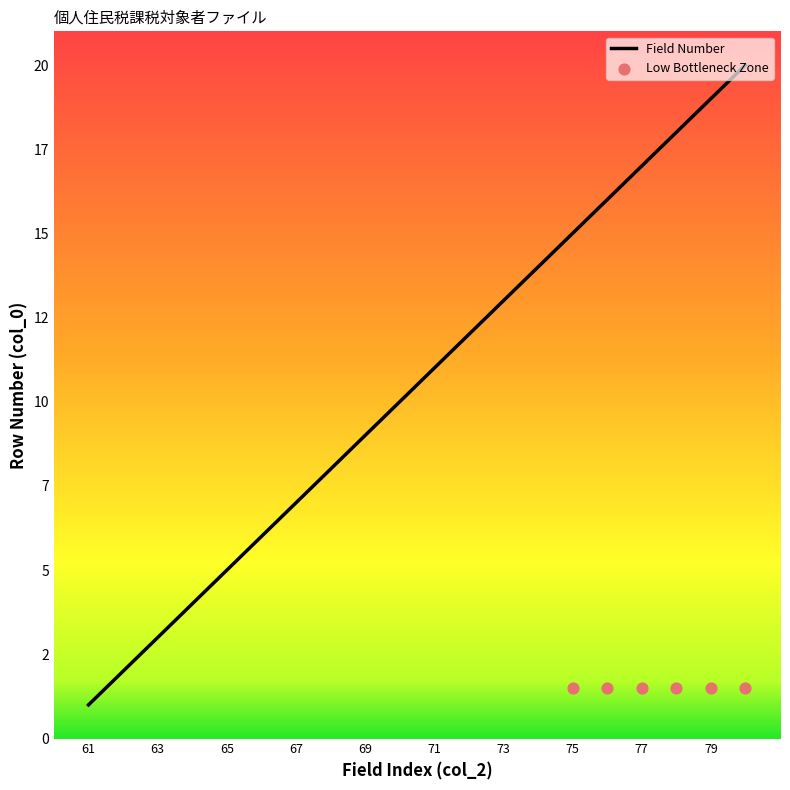

Between 80 and 62, which is larger?

80